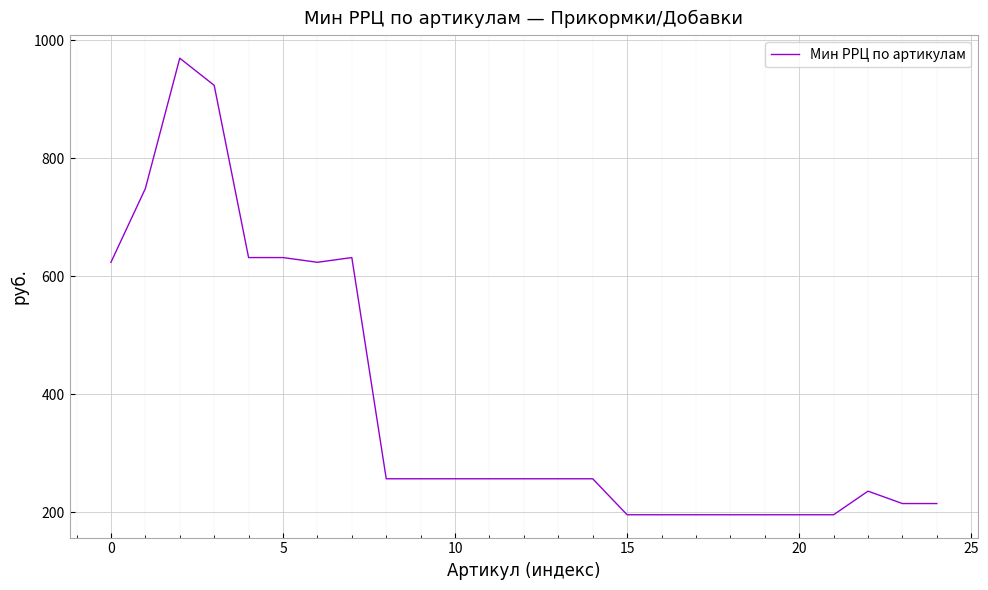

What is the difference between the maximum and minimum values?

774